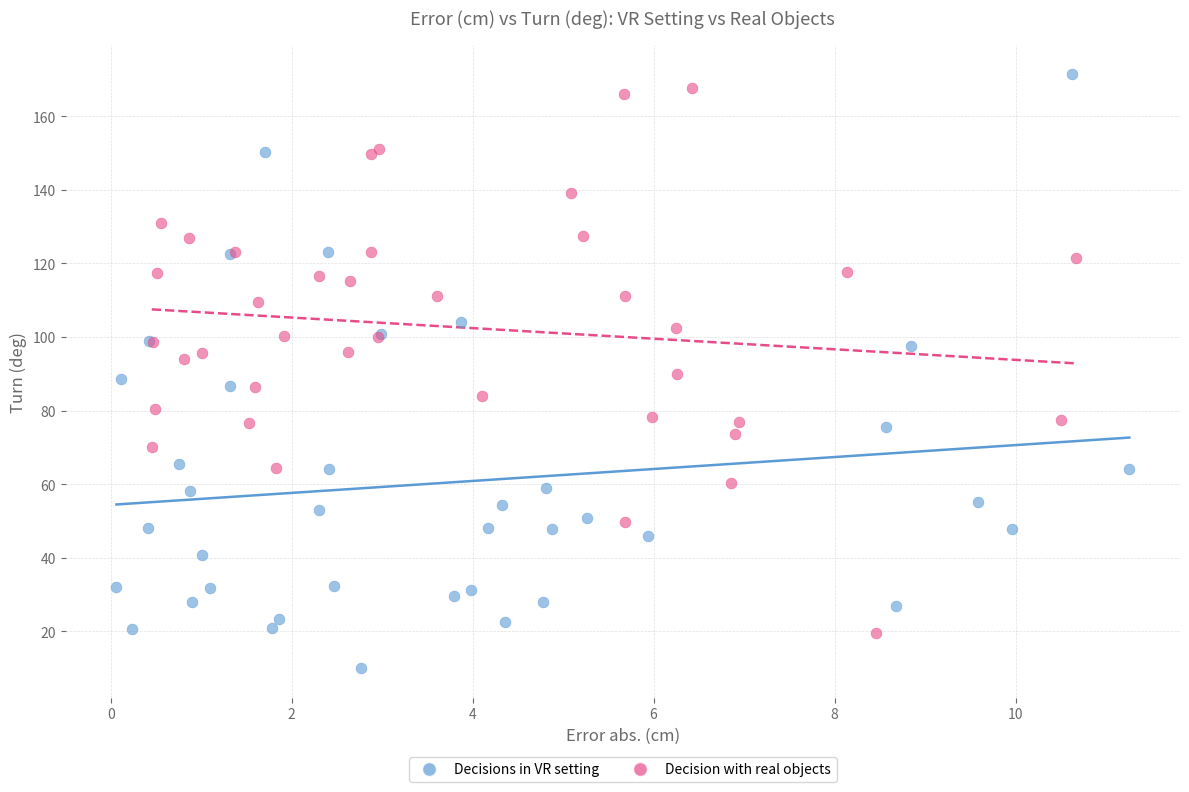

Which series contains the lowest Y value?

Decisions in VR setting